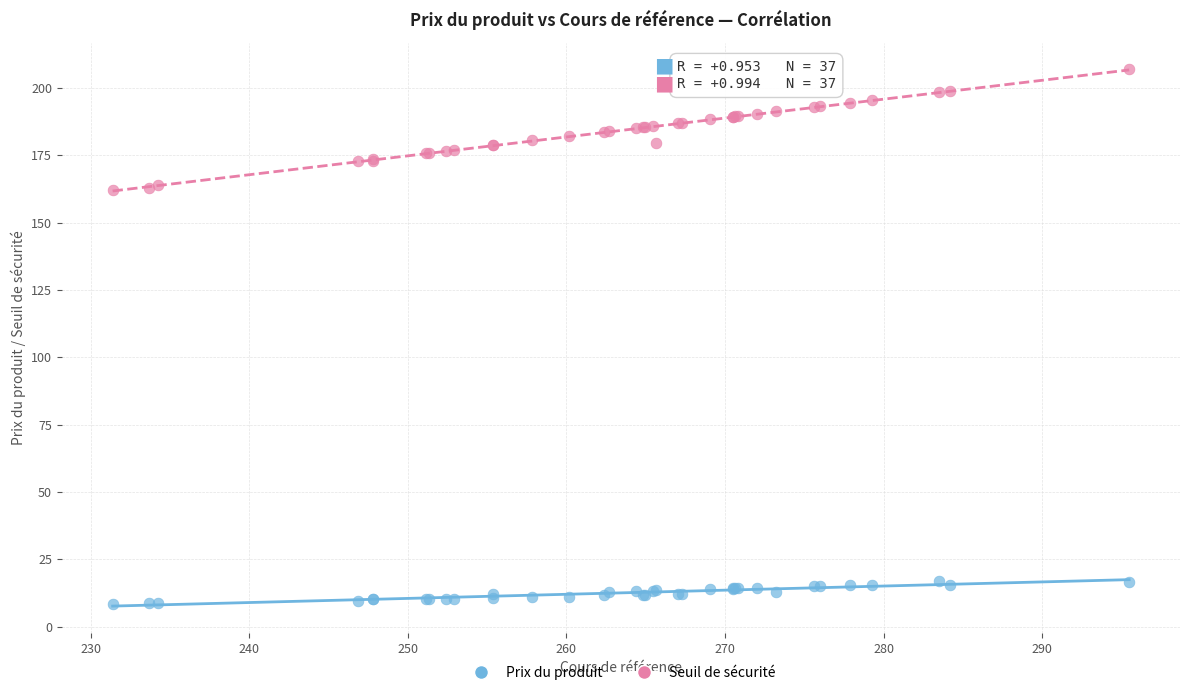

What is the X range (max minus min) for the scatter plot?

64.1